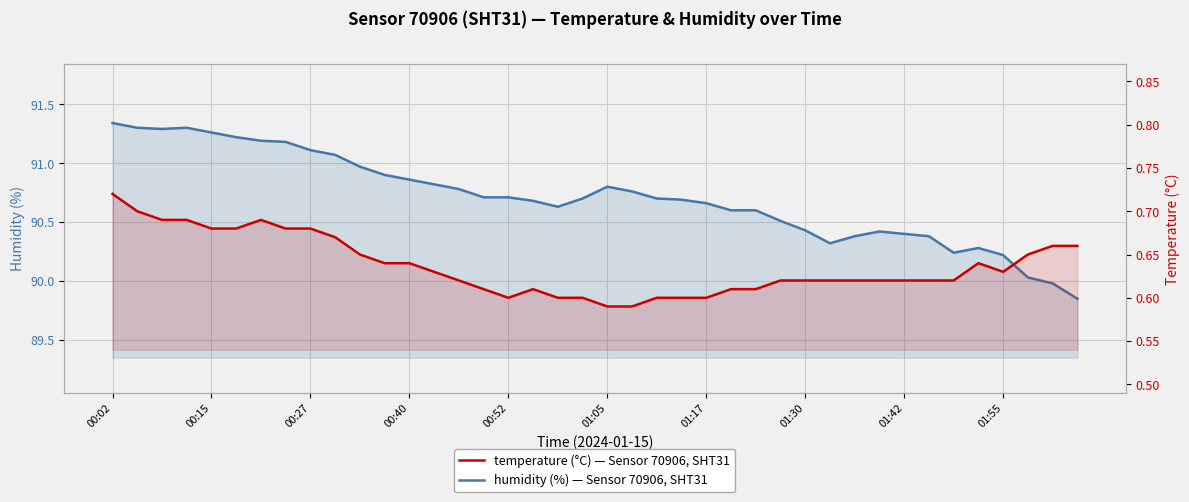

At which label does humidity first exceed 90?

00:02